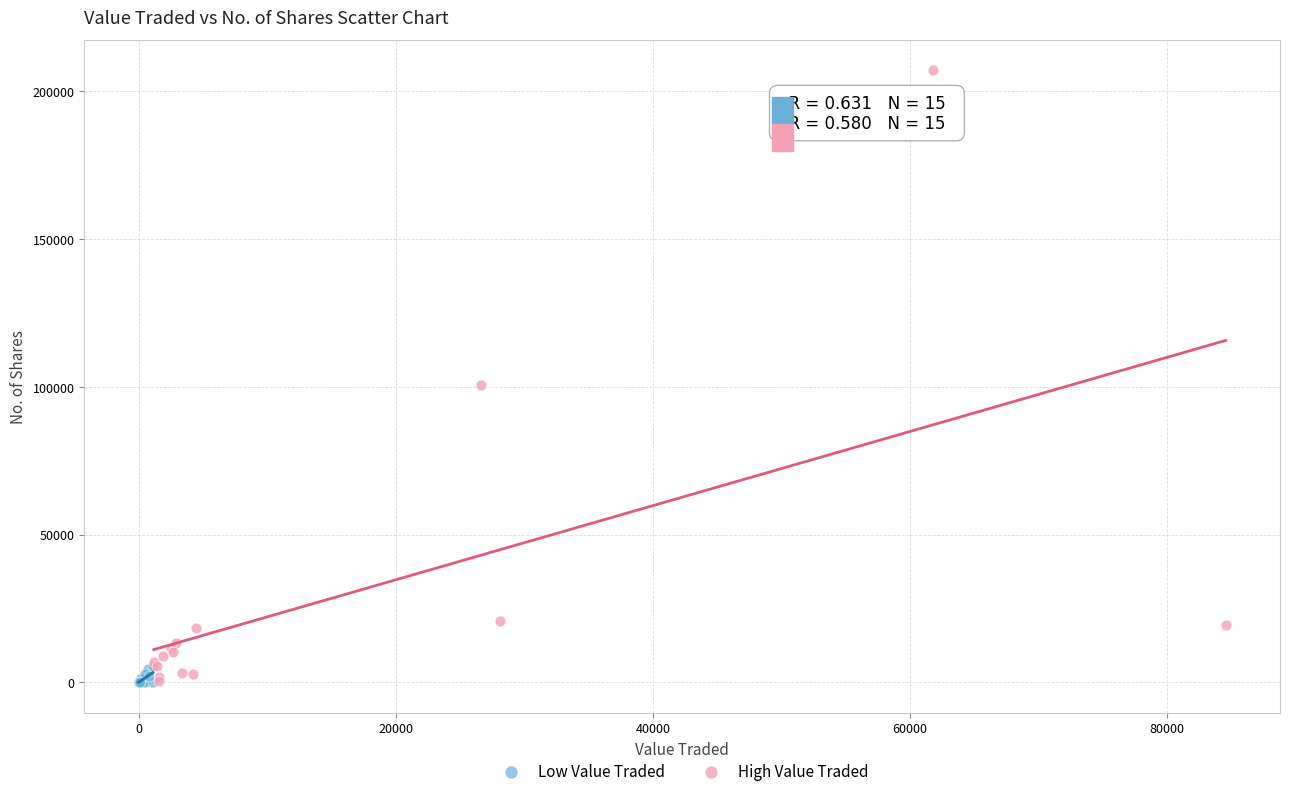

What are all the series names shown in the legend?

Low Value Traded, High Value Traded